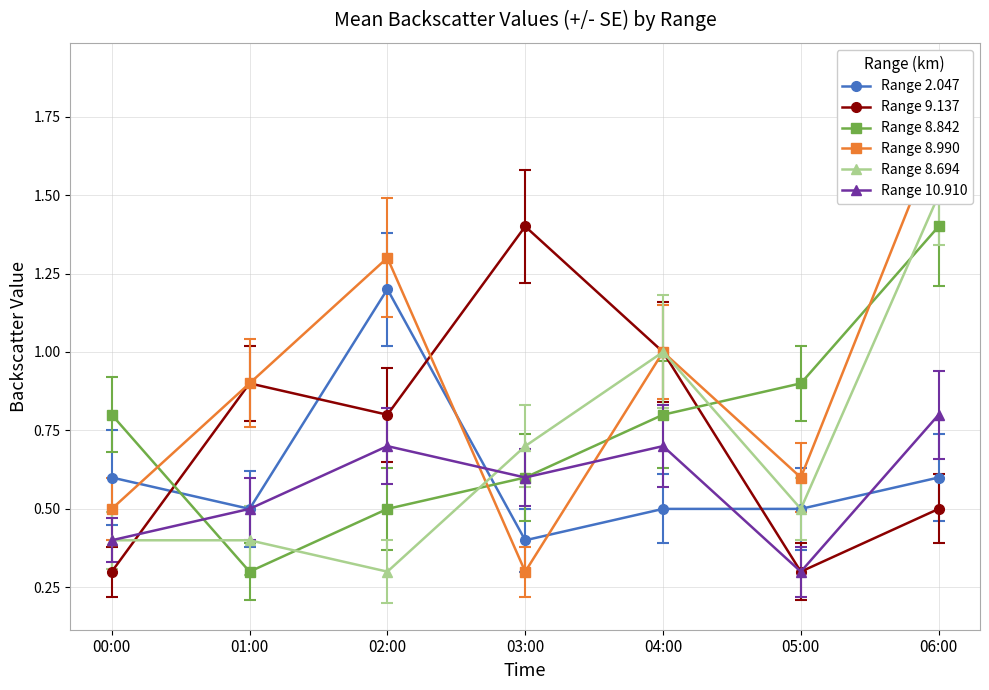

What is the difference between the Range 8.990 values at 01:00 and 05:00?

0.3